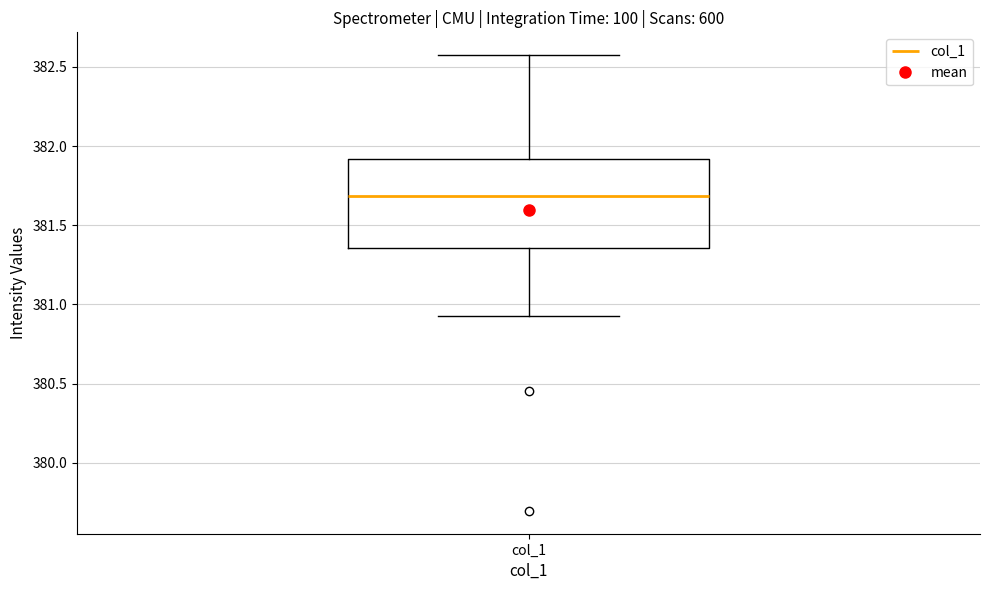

Read this box plot against the y-axis: the position of the median line, the range covered by the box, and the ends of both whiskers. The values are not printed on the chart, so give them approximately, as read against the axis.

median 381.70, box 381.35 to 381.90, whiskers 380.95 to 382.60